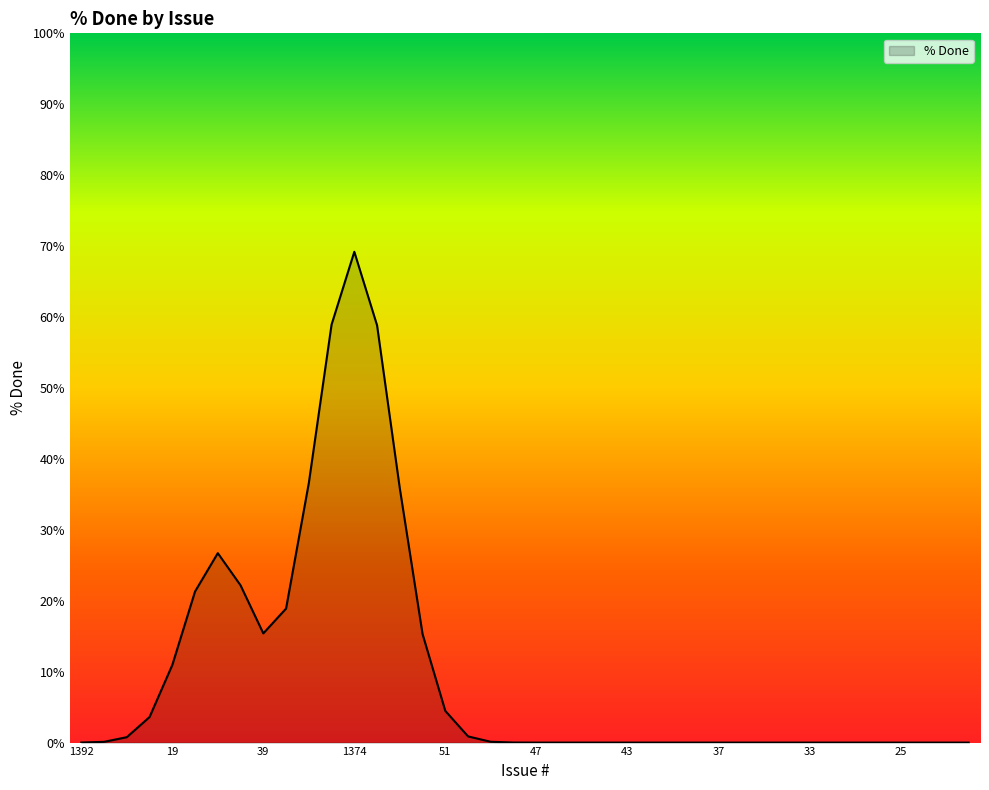

What is the maximum value shown in the chart?

69.2